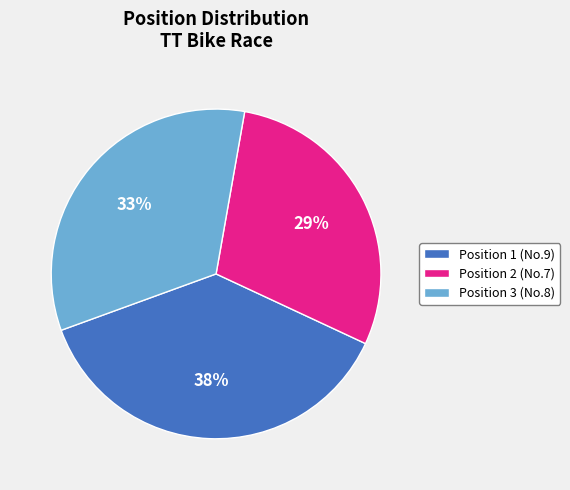

Do Position 3 (No.8) and Position 1 (No.9) together represent more than half of the pie?

Yes